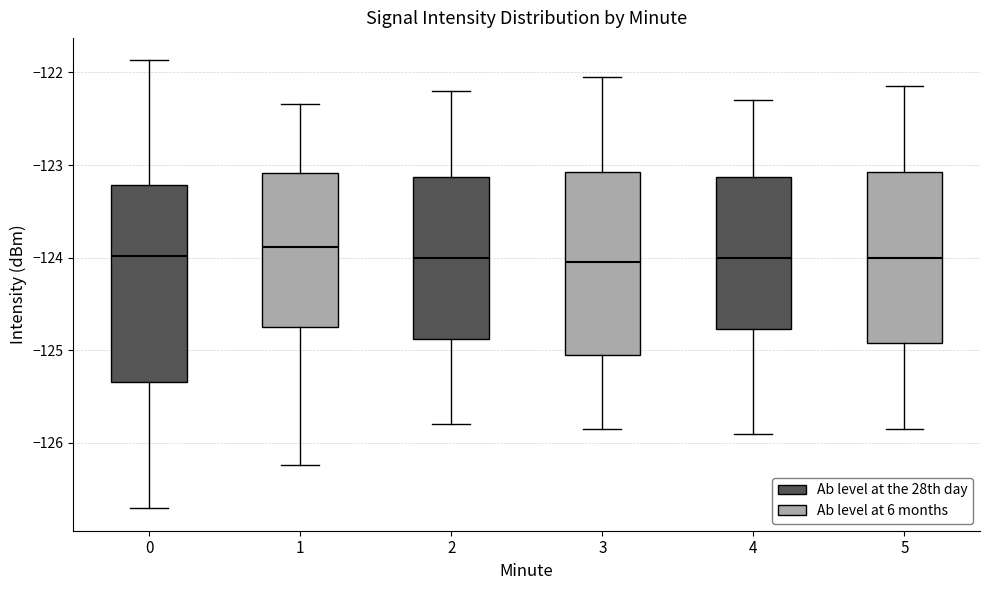

Where is the lower edge of the box at x = 1 on the y-axis? The values are not printed on the chart, so give them approximately, as read against the axis.

-124.7